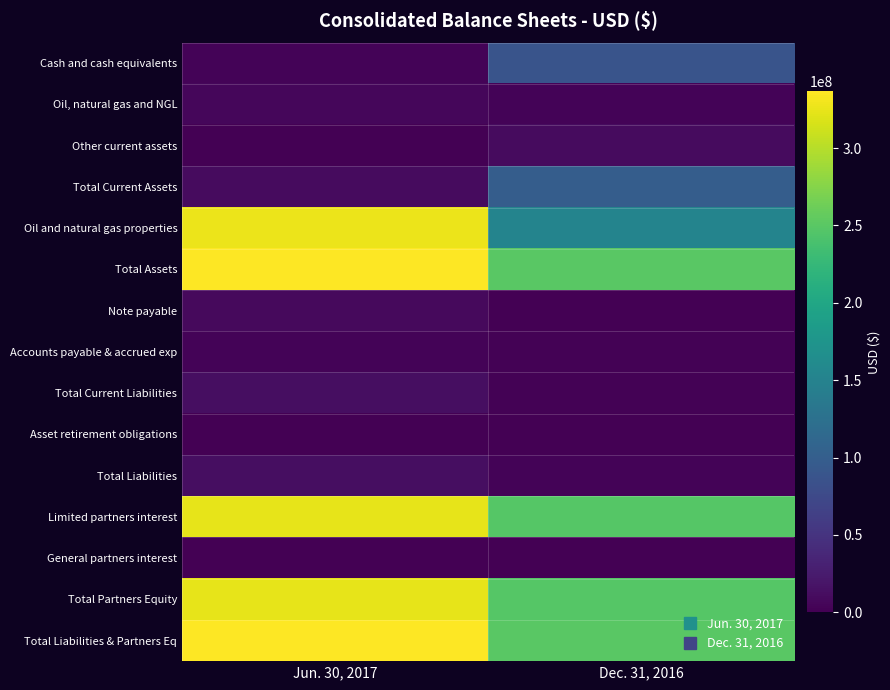

What is the difference between the highest and lowest values at Dec. 31, 2016?

251112085